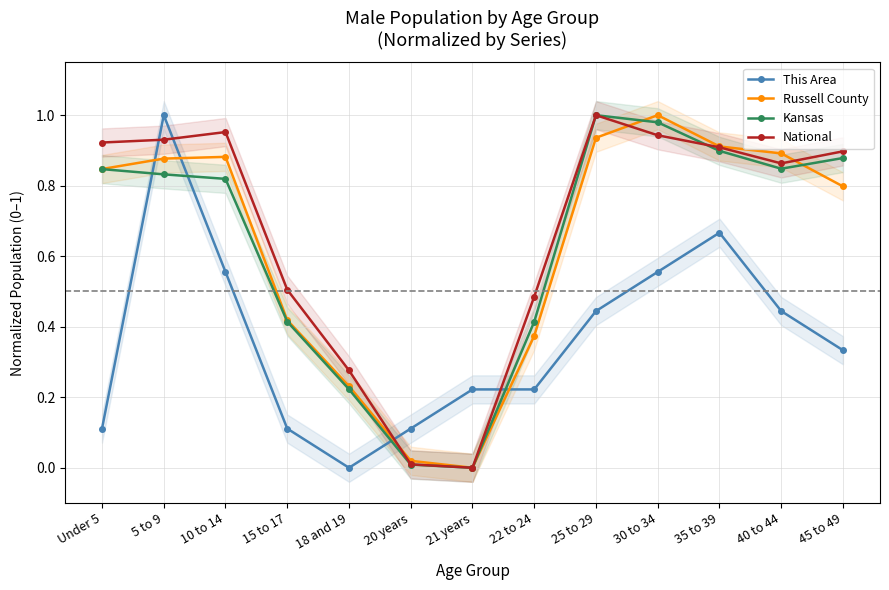

Reading right to left, list all the values displayed in this chart.

This Area: 0.3	0.4	0.7	0.6	0.4	0.2	0.2	0.1	0.0	0.1	0.6	1.0	0.1
Russell County: 0.8	0.9	0.9	1.0	0.9	0.4	0.0	0.0	0.2	0.4	0.9	0.9	0.8
Kansas: 0.9	0.8	0.9	1.0	1.0	0.4	0.0	0.0	0.2	0.4	0.8	0.8	0.8
National: 0.9	0.9	0.9	0.9	1.0	0.5	0.0	0.0	0.3	0.5	1.0	0.9	0.9